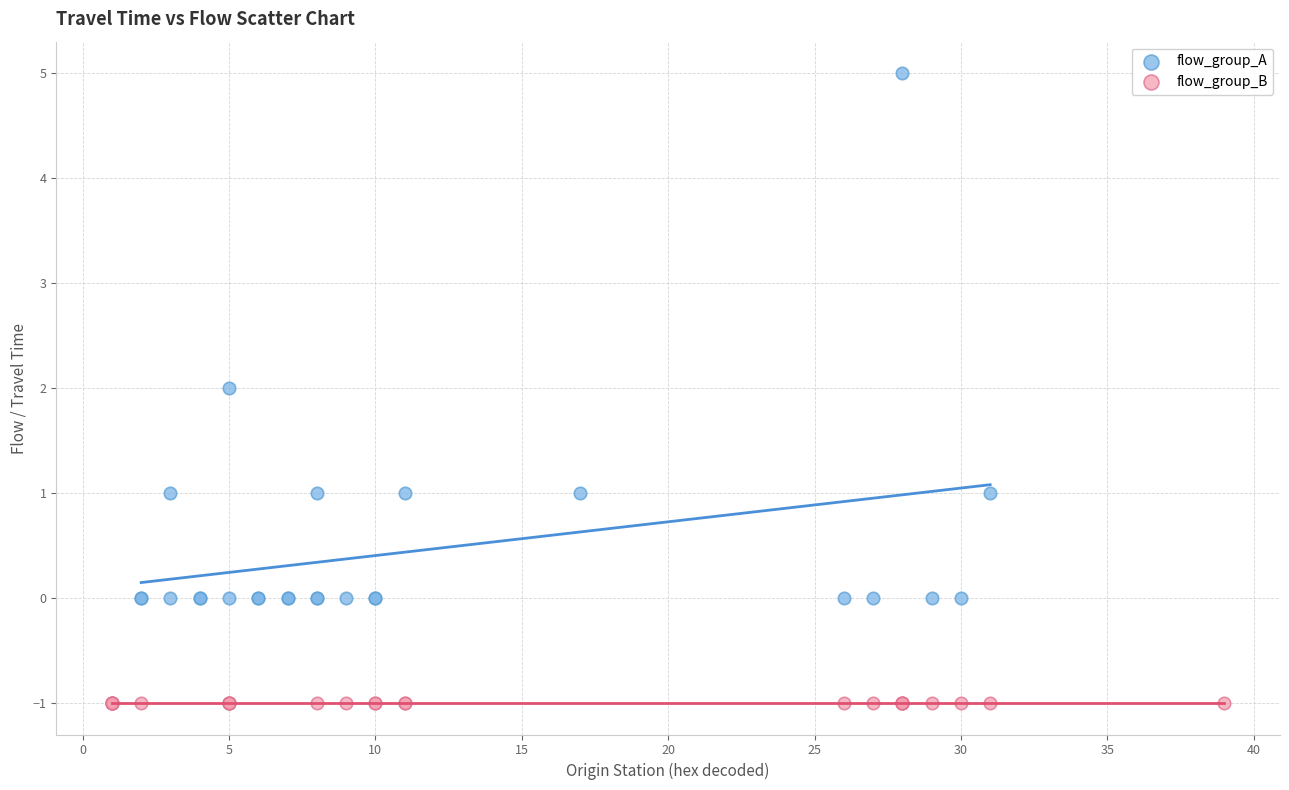

Which series contains the highest Y value?

flow_group_A